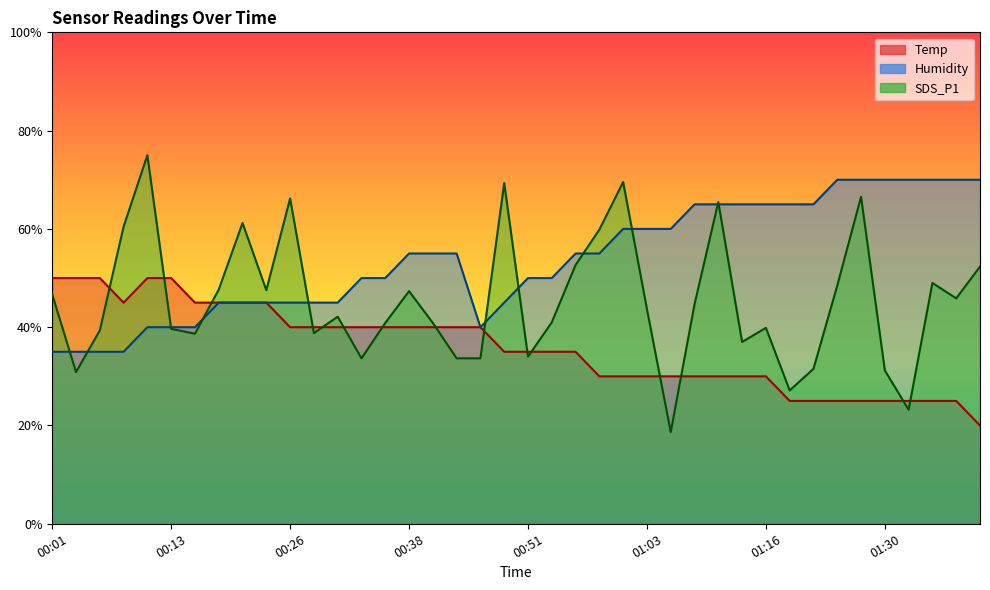

List the series in order of their overall mean, lowest first.

Temp, SDS_P1, Humidity